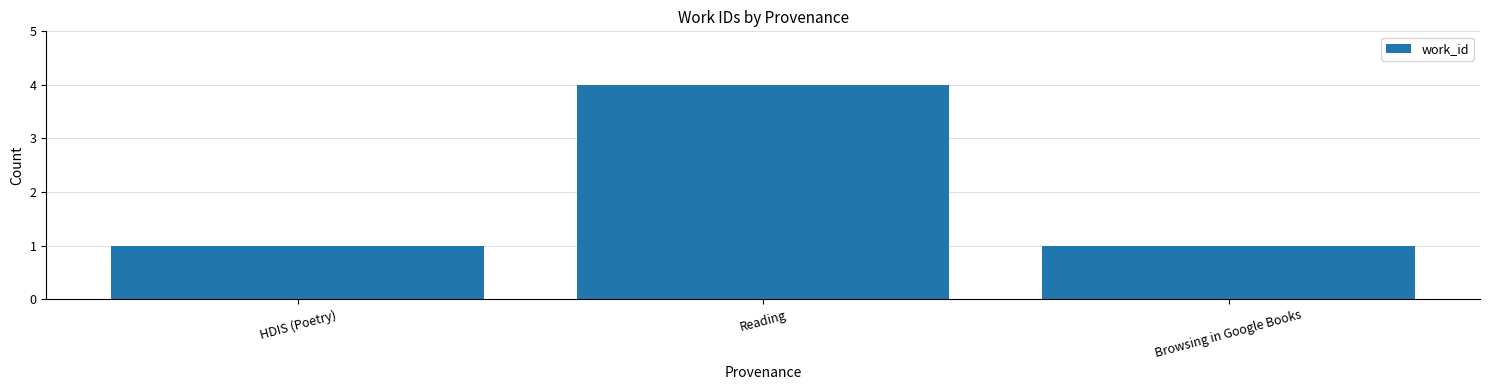

Reading left to right, list all the values displayed in this chart.

HDIS (Poetry)=1	Reading=4	Browsing in Google Books=1